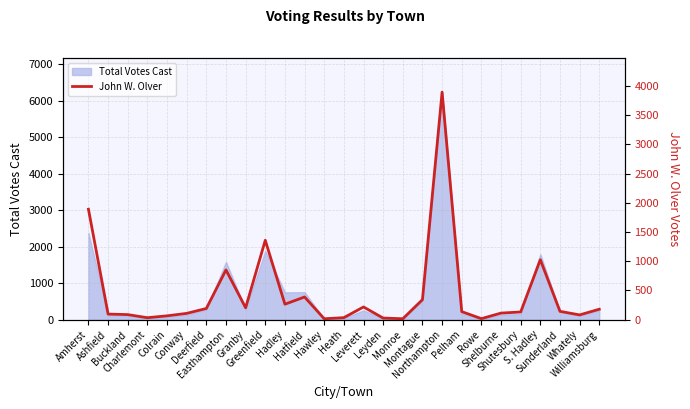

The value at S. Hadley is 1576. True or false?

False